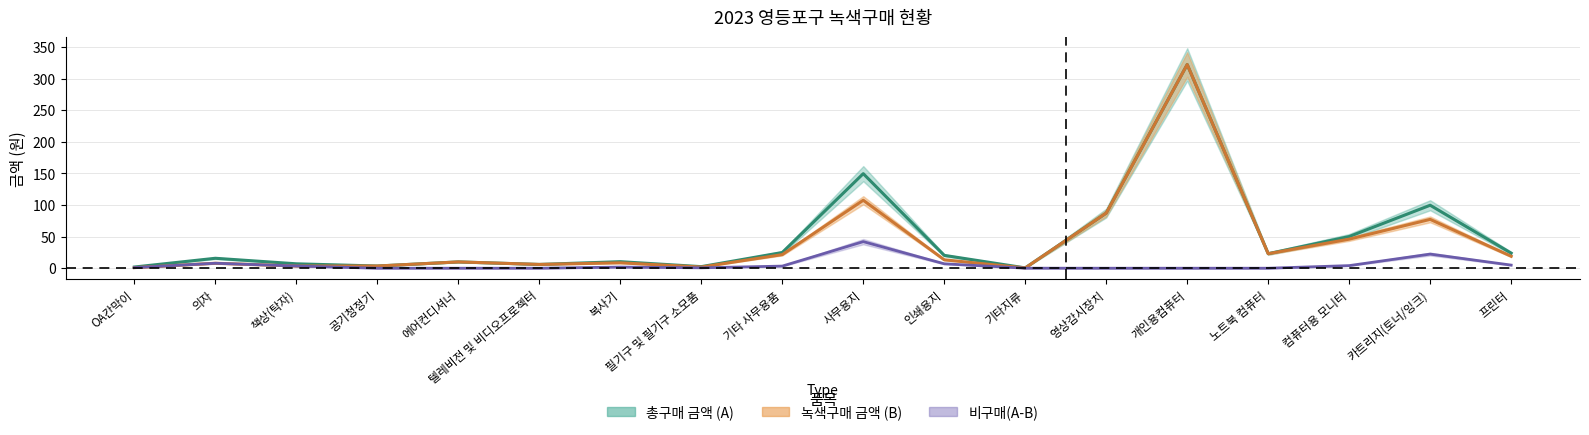

Is the value of 총구매 금액 (A) at 인쇄용지 greater than the value of 녹색구매 금액 (B) at 필기구 및 필기구 소모품?

Yes